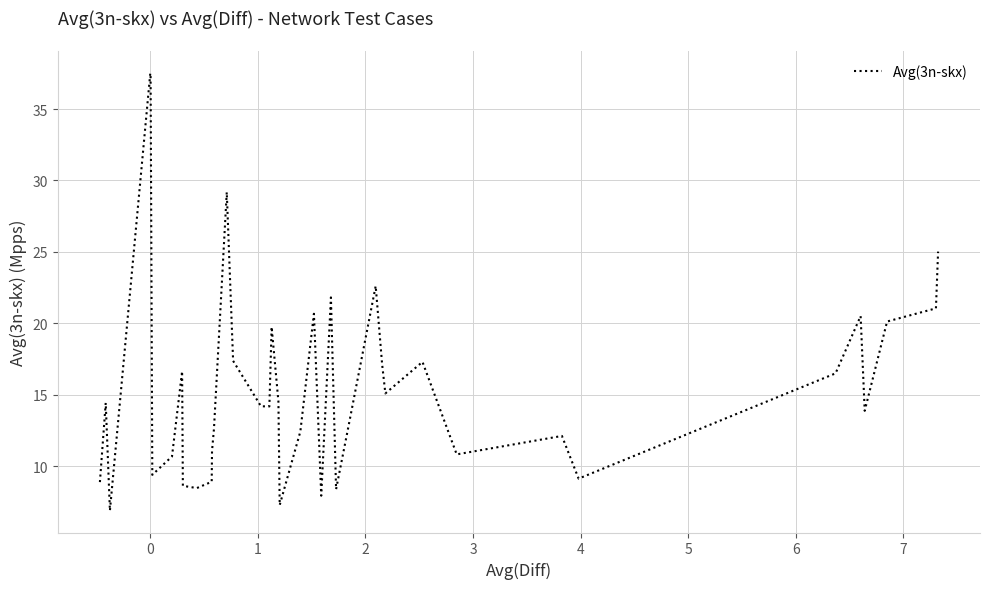

What is the value of the 31st point from the left?

17.3